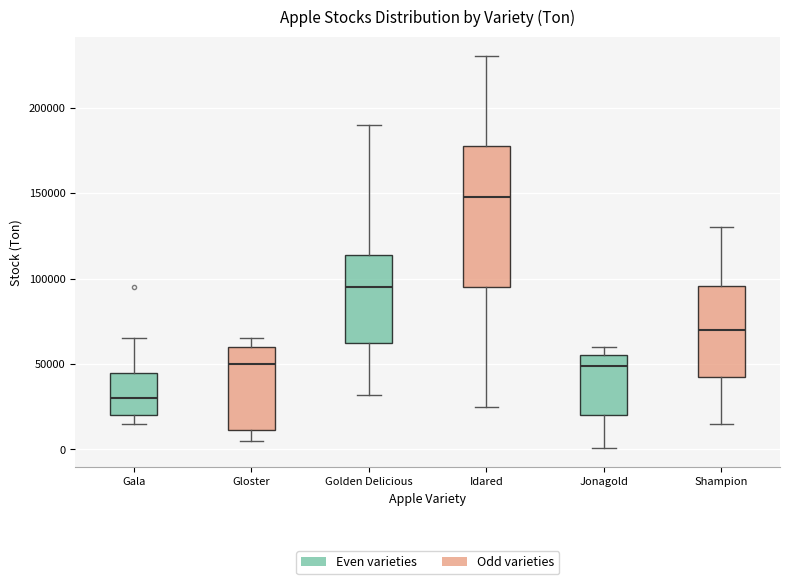

Reading left to right, read every box against the y-axis: the position of its median line, the range the box covers, and the ends of its whiskers. The values are not printed on the chart, so give them approximately, as read against the axis.

Gala: median 30000, box 20000 to 45000, whiskers 15000 to 65000
Gloster: median 50000, box 10000 to 60000, whiskers 5000 to 65000
Golden Delicious: median 95000, box 65000 to 115000, whiskers 30000 to 190000
Idared: median 150000, box 95000 to 180000, whiskers 25000 to 230000
Jonagold: median 50000, box 20000 to 55000, whiskers 0 to 60000
Shampion: median 70000, box 45000 to 95000, whiskers 15000 to 130000